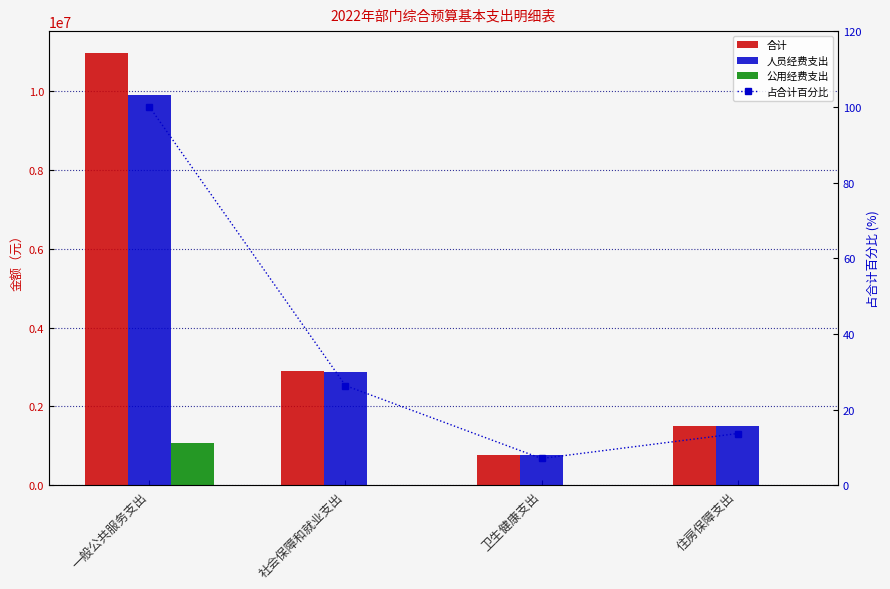

What is the difference between the maximum and second lowest values in the 合计 series?

9462886.9